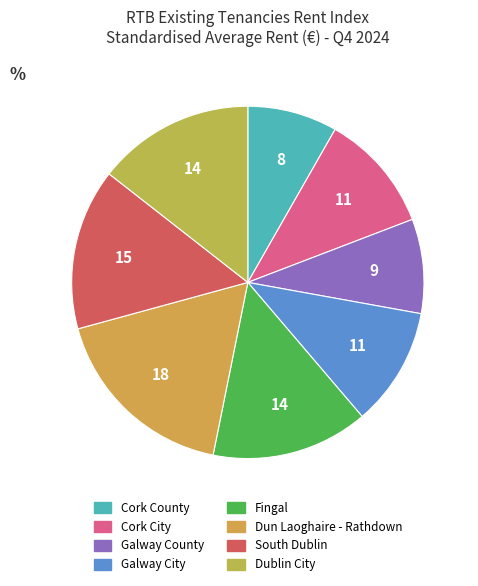

Is there any slice that represents more than half of the pie?

No